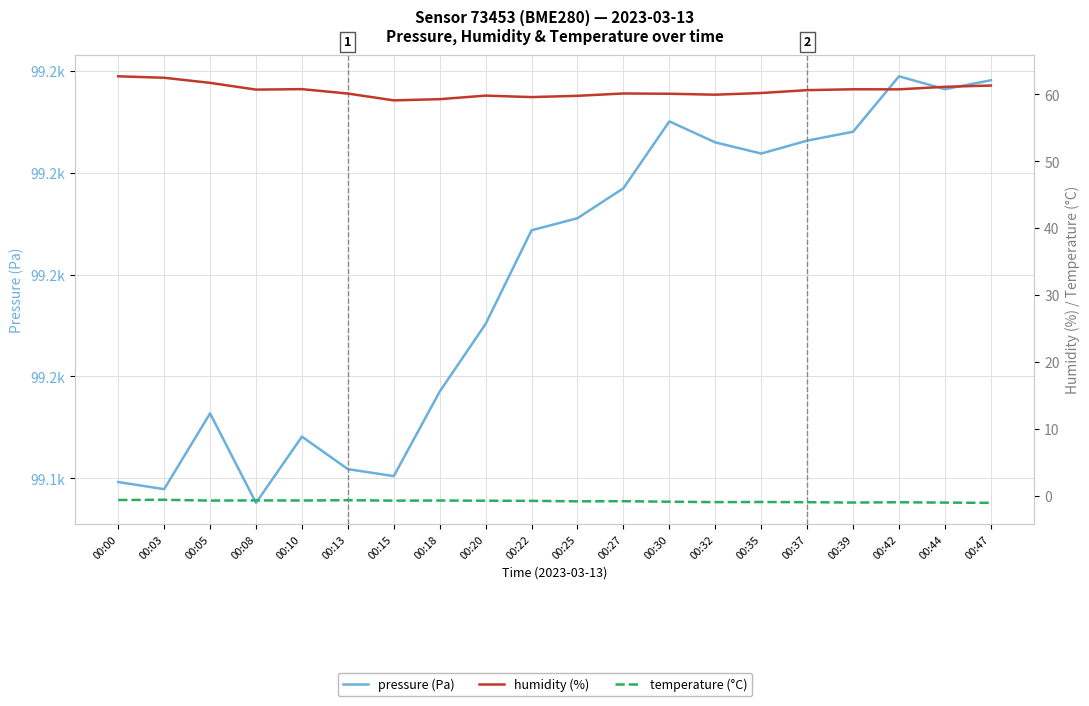

Is the value of pressure (Pa) at 00:03 greater than the value of humidity (%) at 00:37?

Yes